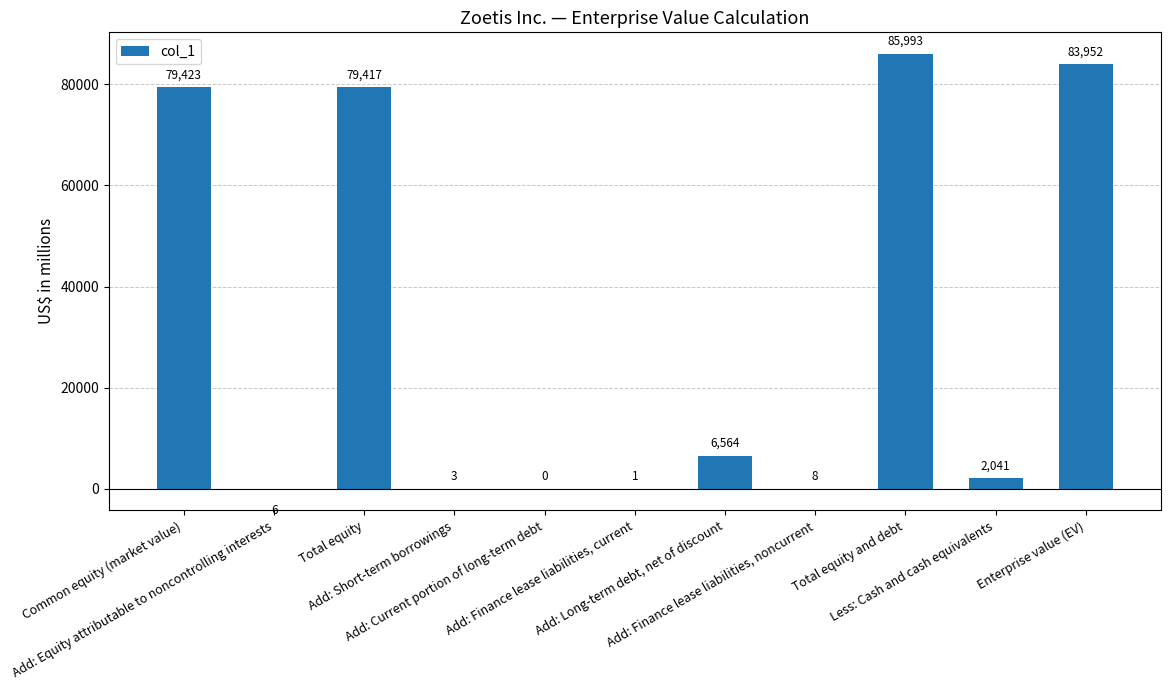

What is the sum of all values?

337396